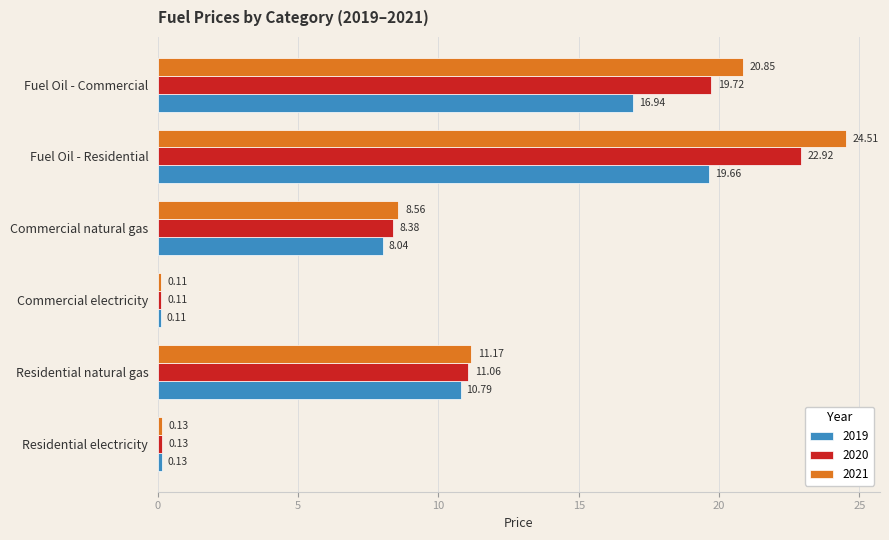

What is the total value across all series at Residential electricity?

0.4